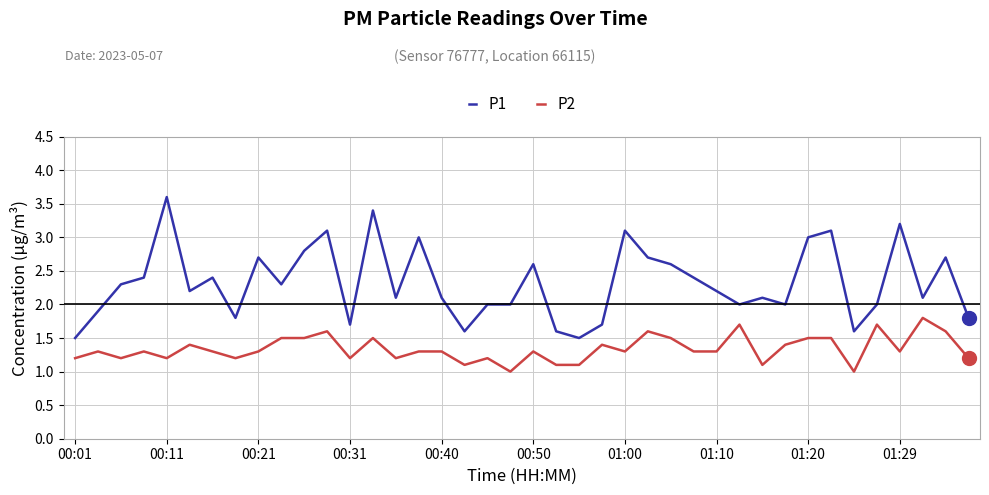

List the series in order of their overall mean, highest first.

P1, P2